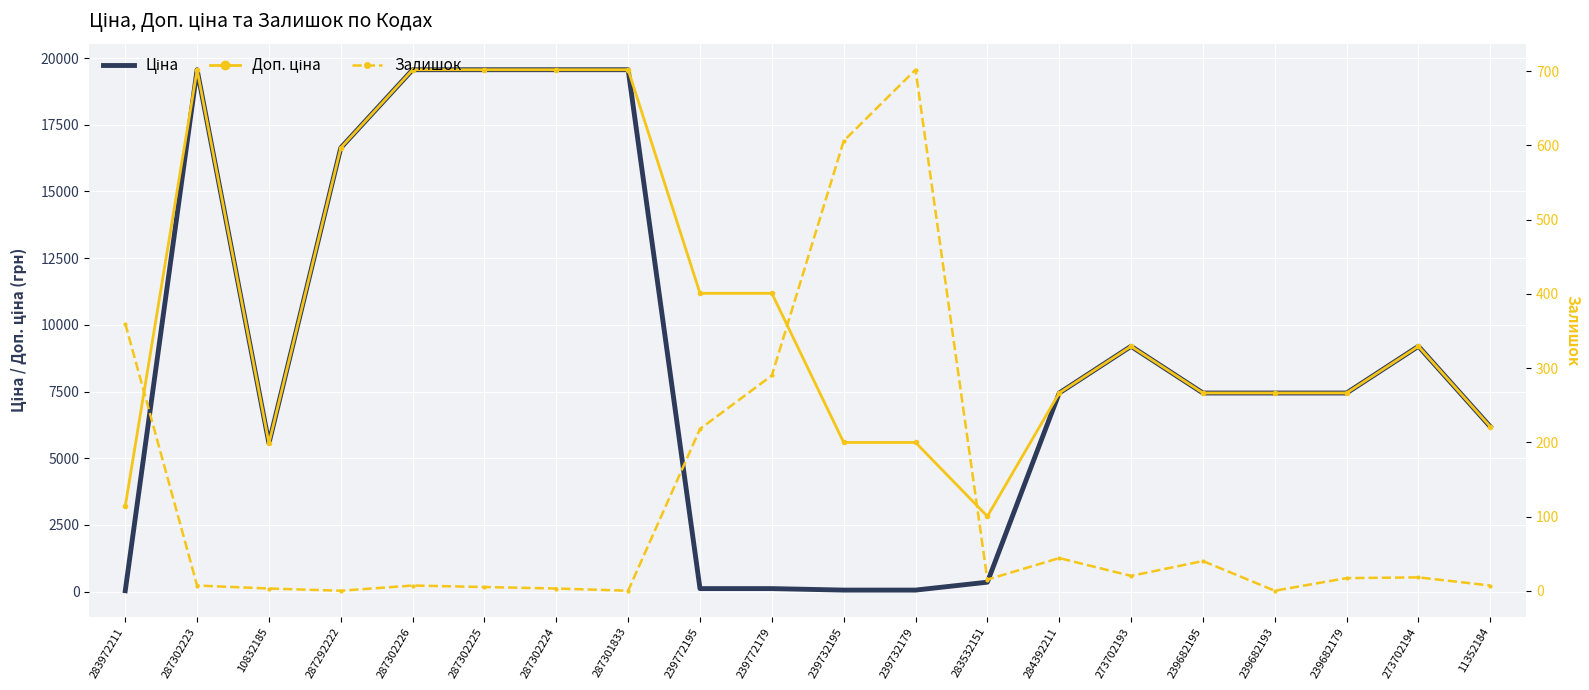

Which category has the lowest value in the Ціна series?

283972211